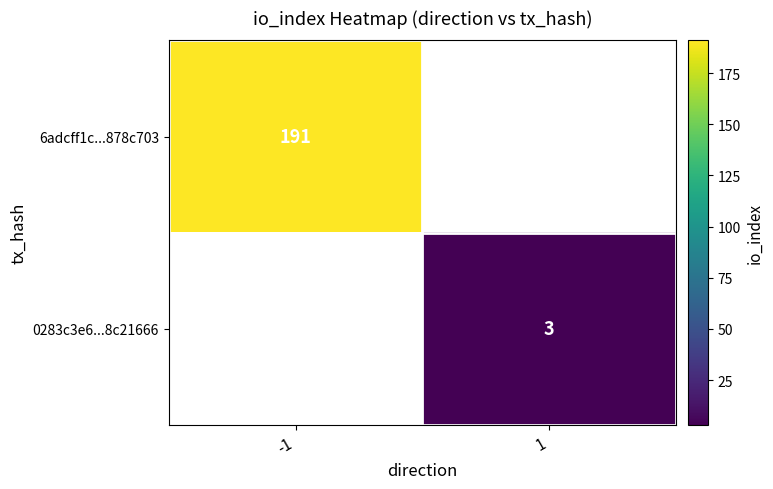

Count the number of categories in the chart.

2